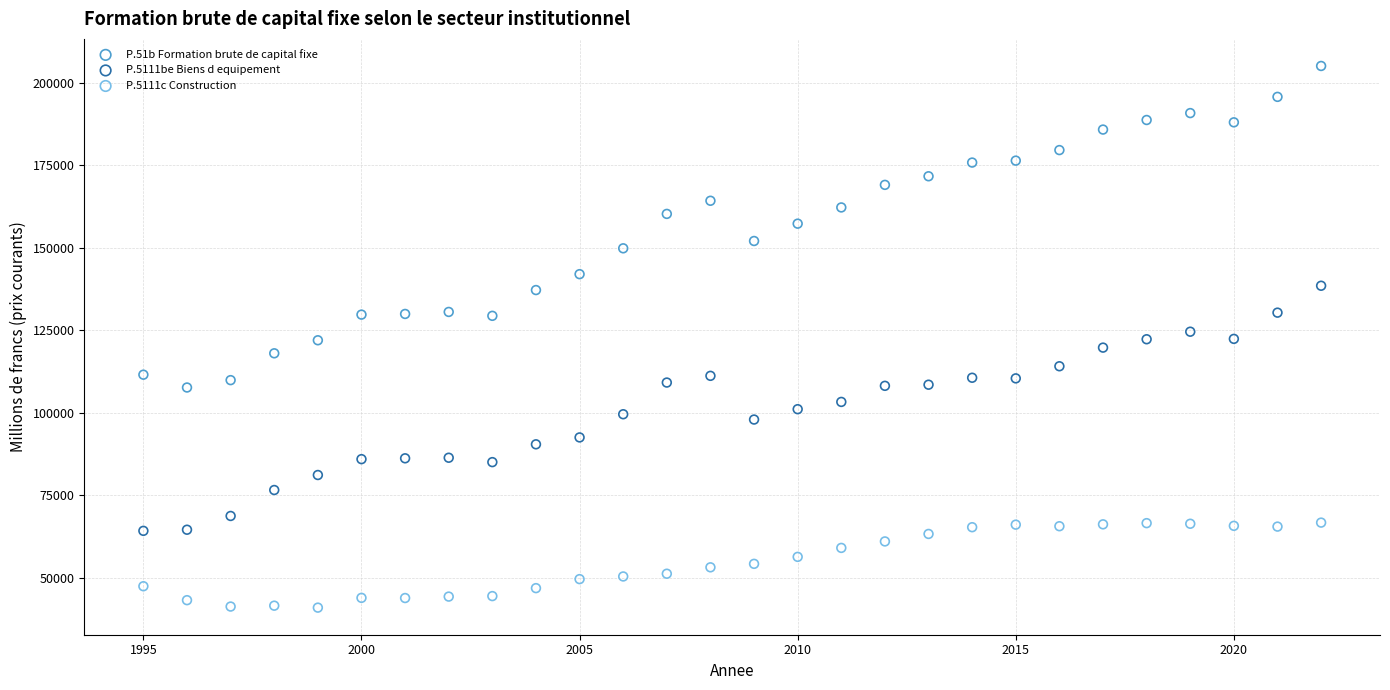

What is the X range (max minus min) for the scatter plot?

27.0